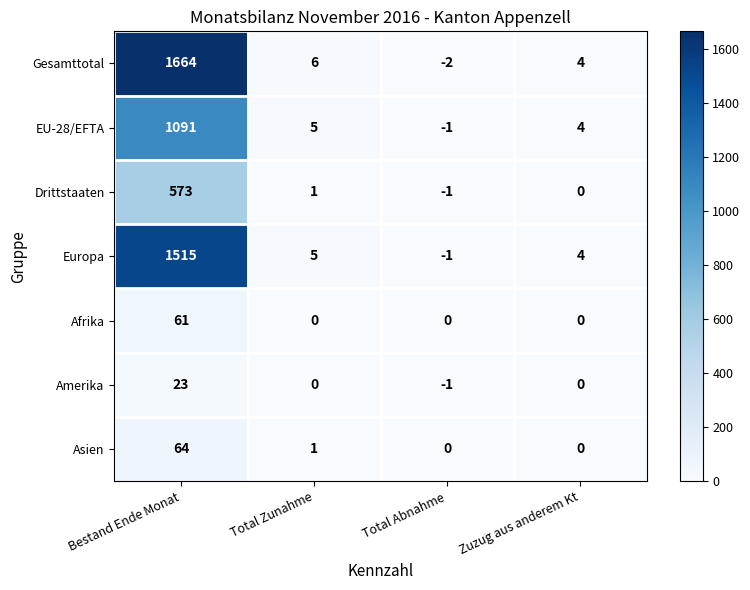

Read the Europa value at Bestand Ende Monat.

1515